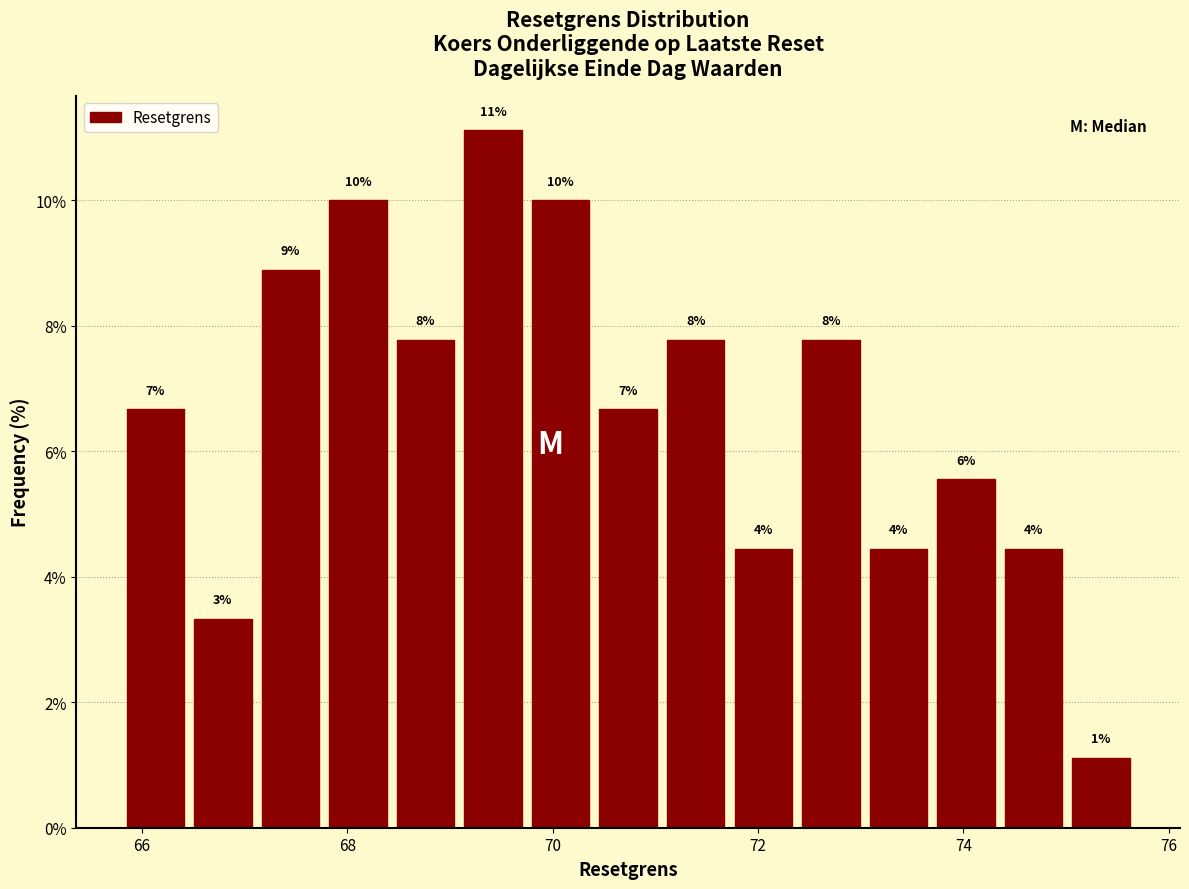

Read against the x-axis, roughly where is the centre of the tallest bar?

69.4